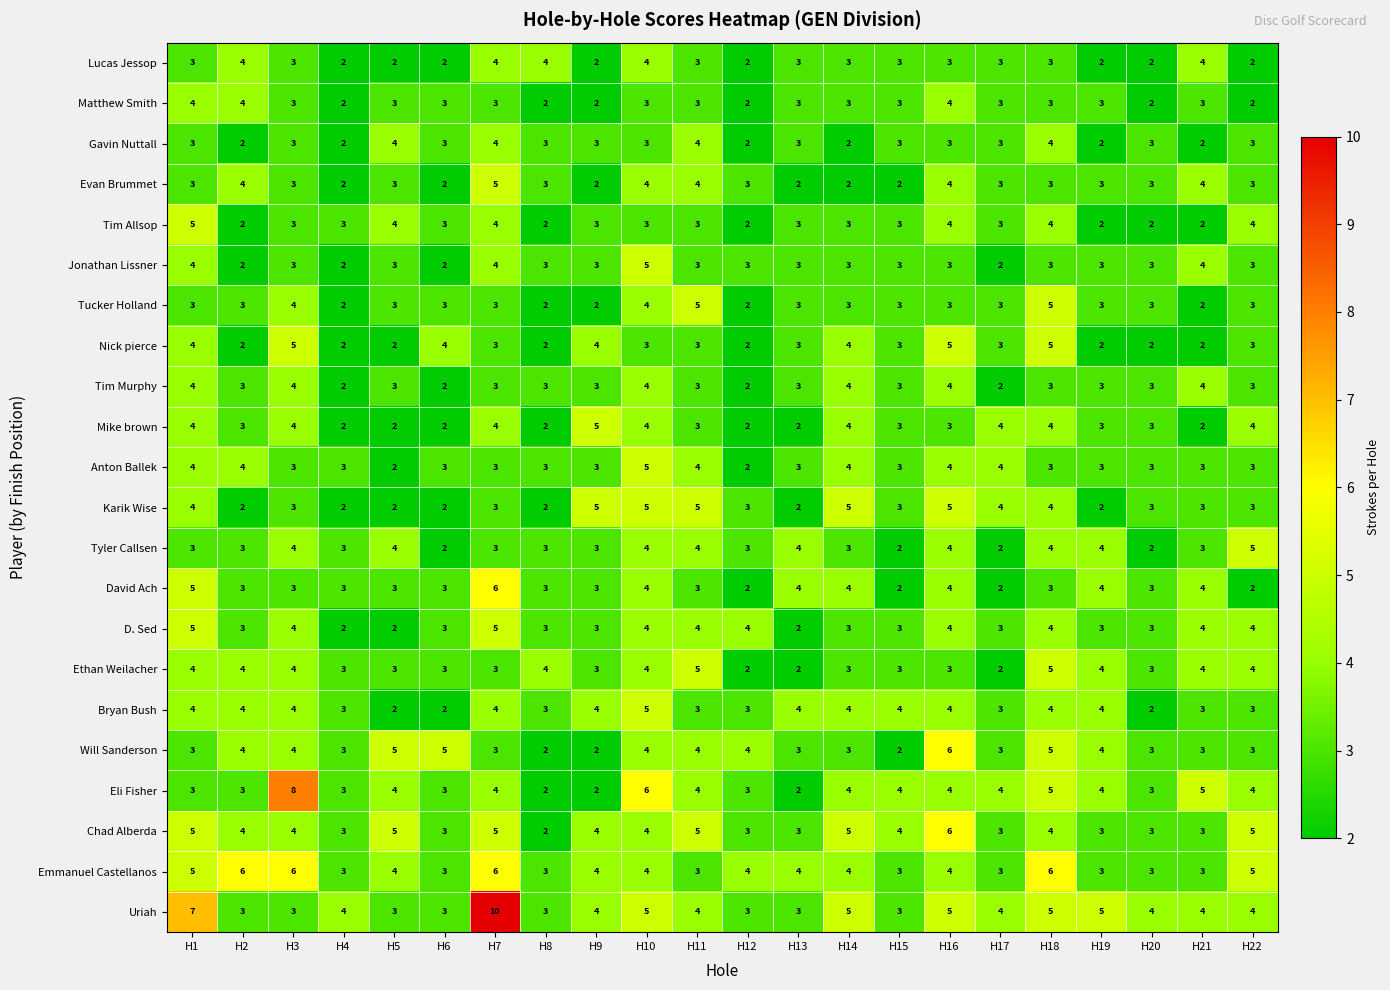

What is the approximate value of Tim Allsop at H10?

3